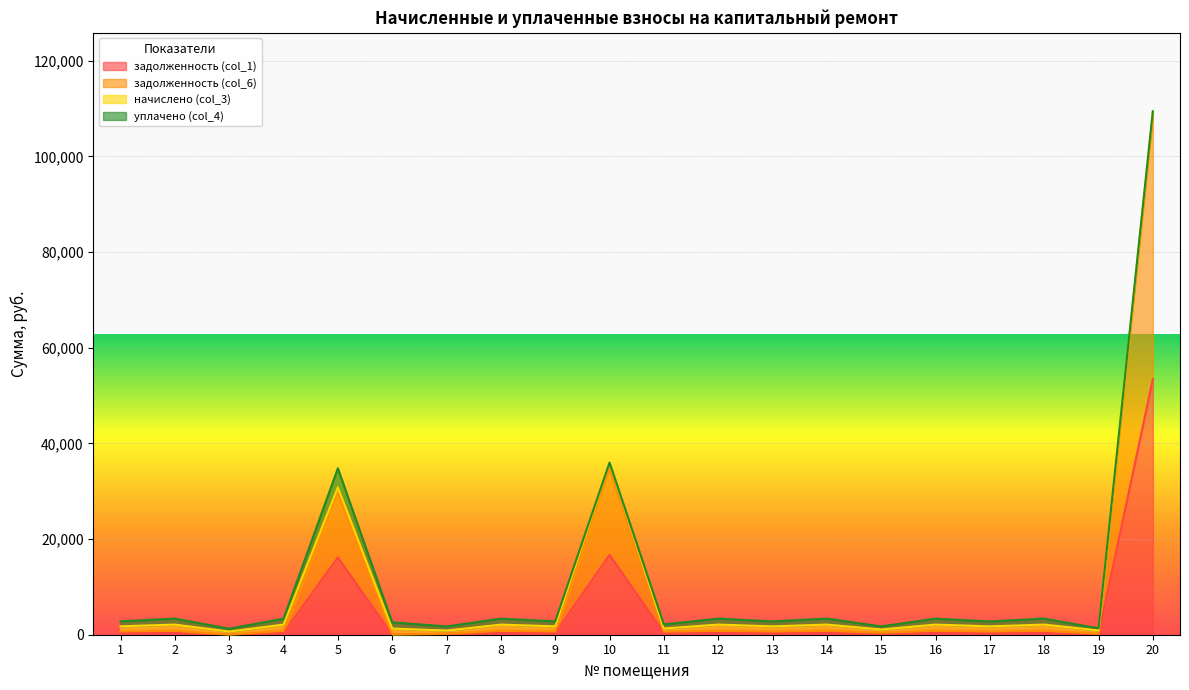

Is it true that задолженность (col_1) equals 0.0 at 19?

True